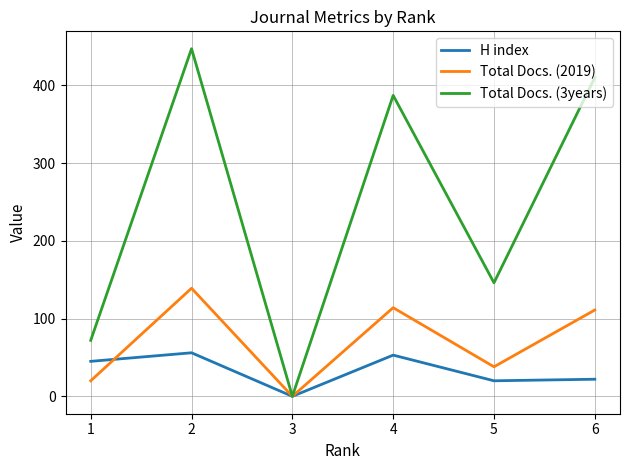

How many values in the Total Docs. (2019) series are below 111?

3